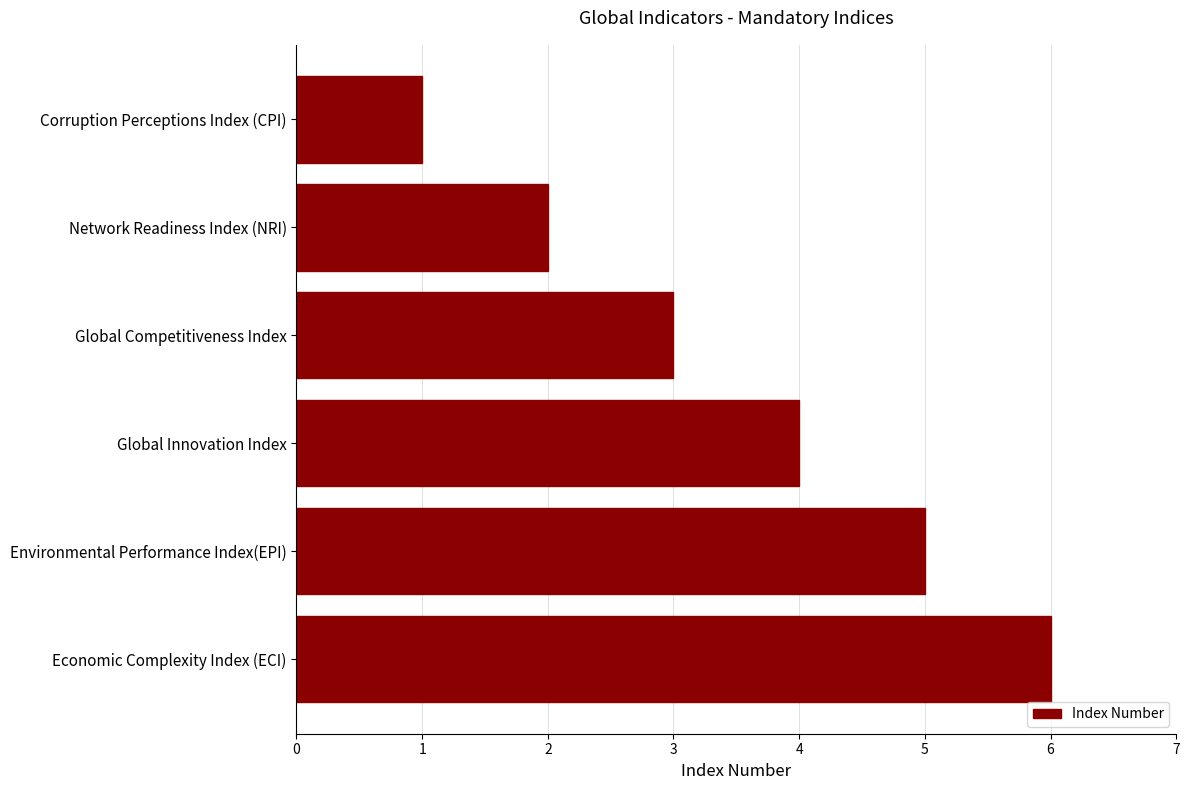

How many bars are there in total?

6